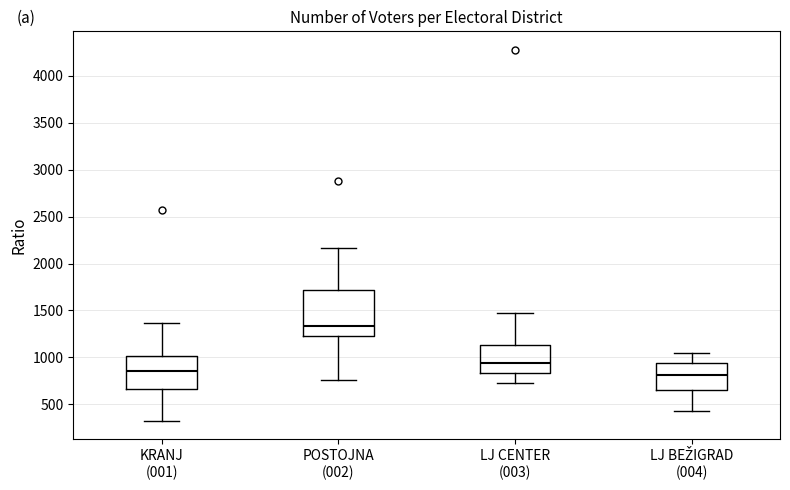

Where is the lower edge of the box for KRANJ (001) on the y-axis? The values are not printed on the chart, so give them approximately, as read against the axis.

650